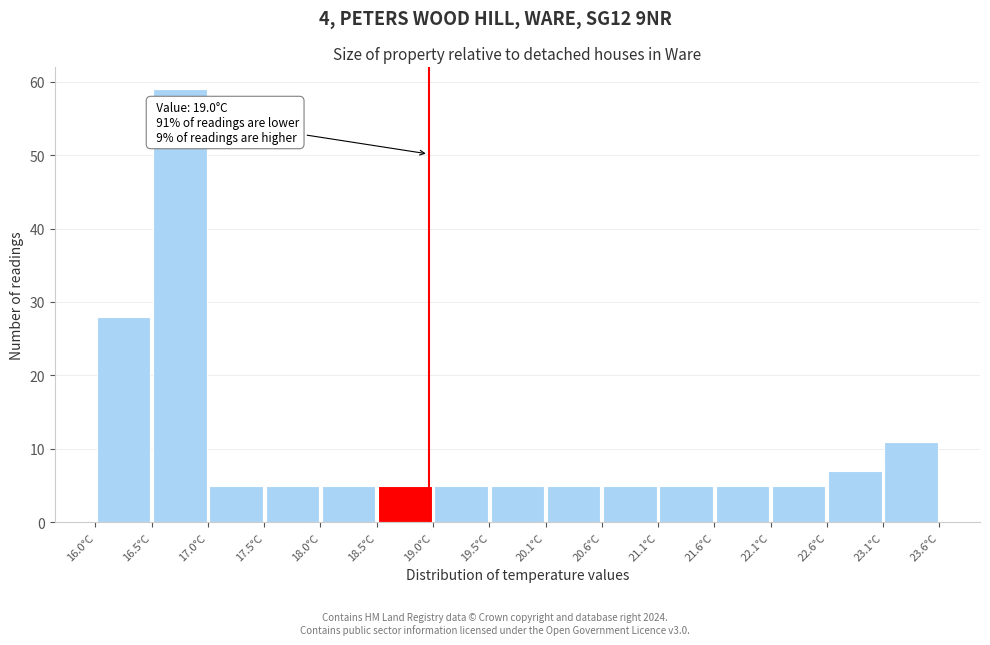

Over which range of the x-axis is the bar tallest?

16.5 to 17.0